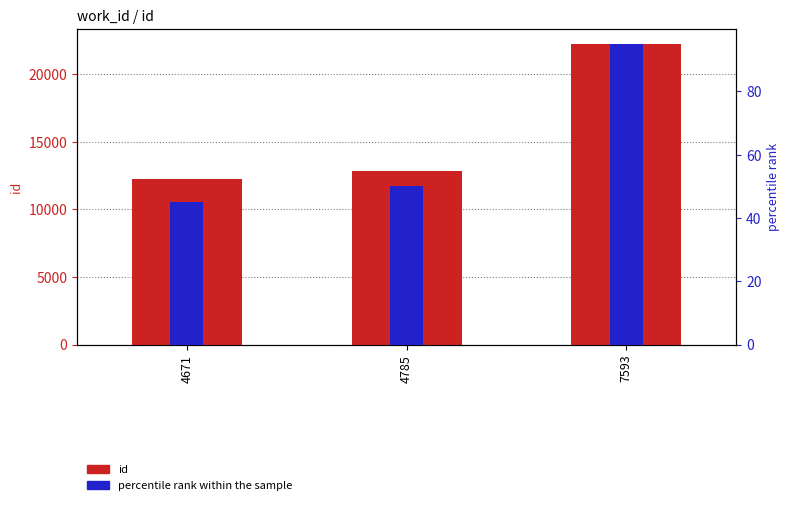

At which label is percentile rank within the sample closest to 70?

4785